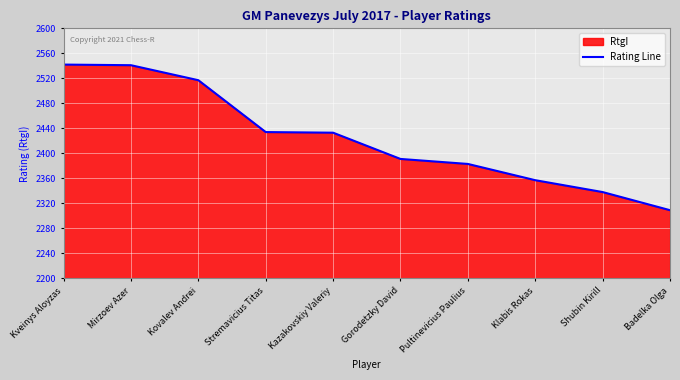

What position from the right is Gorodetzky David?

5